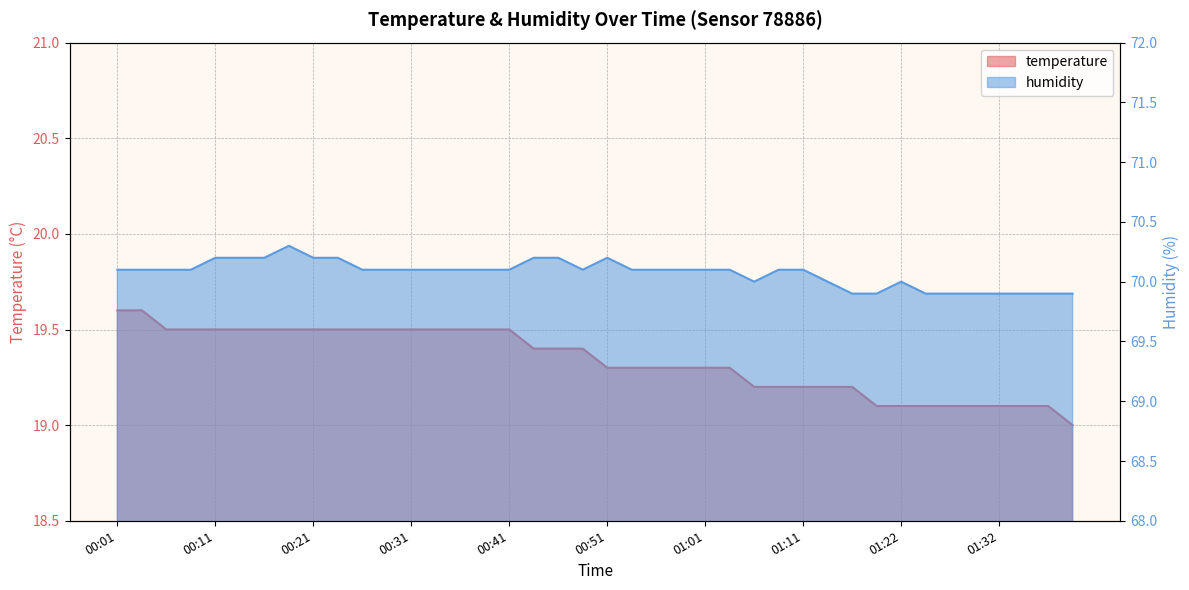

Is the value of temperature at 00:56 greater than the value of humidity at 00:16?

No